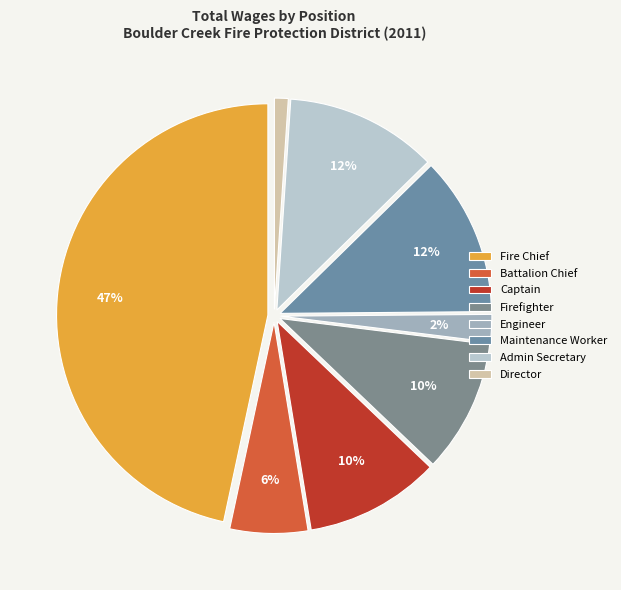

Is it true that Engineer is 14% of the pie?

False